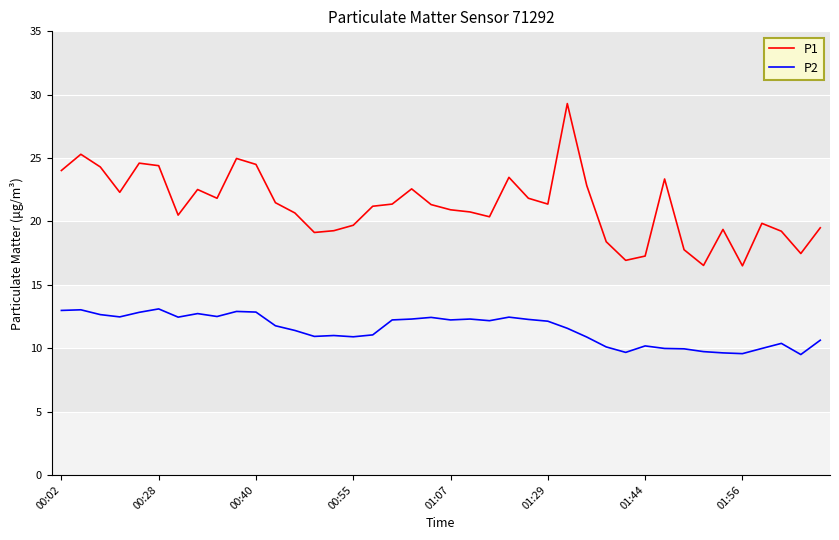

What are all the series names shown in the legend?

P1, P2